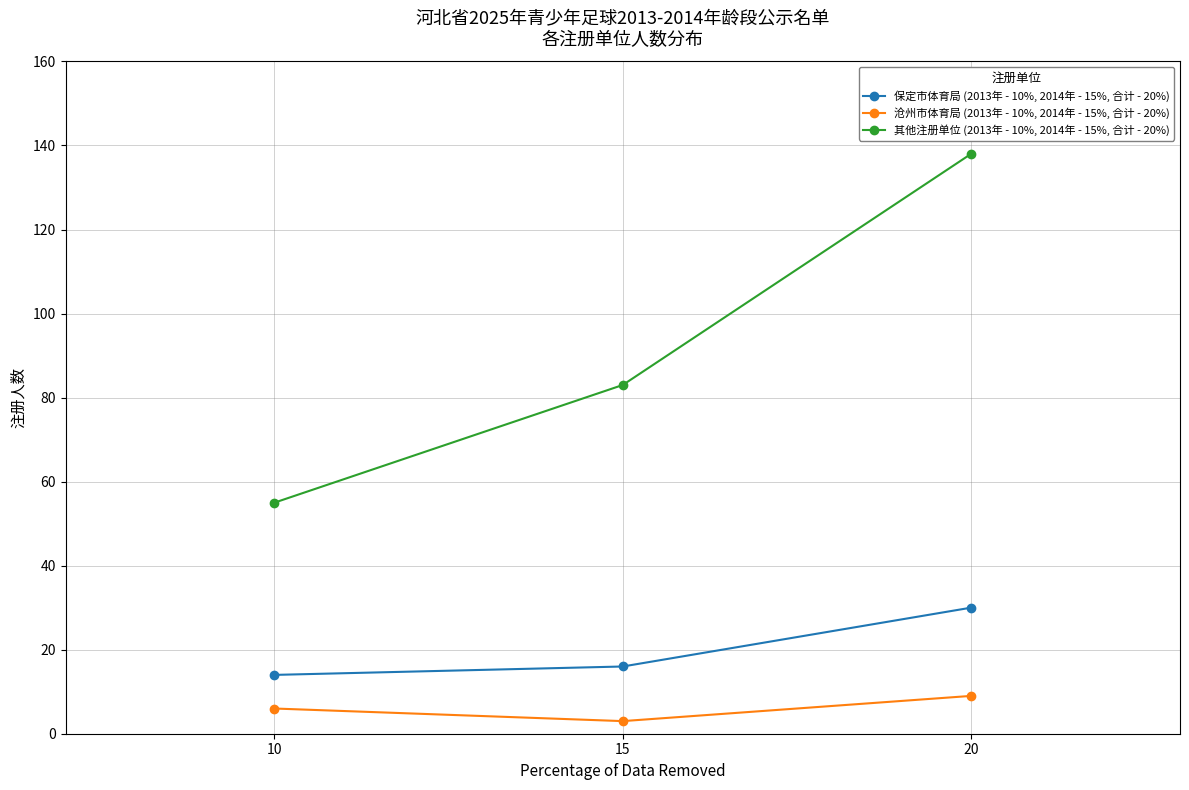

What is the difference between the 沧州市体育局 (2013年 - 10%, 2014年 - 15%, 合计 - 20%) values at 20 and 10?

3